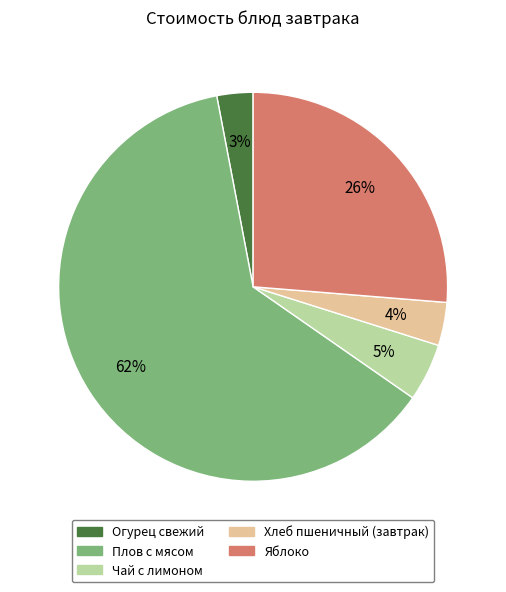

To the nearest percent, what is the combined percentage of Яблоко and Огурец свежий?

29%